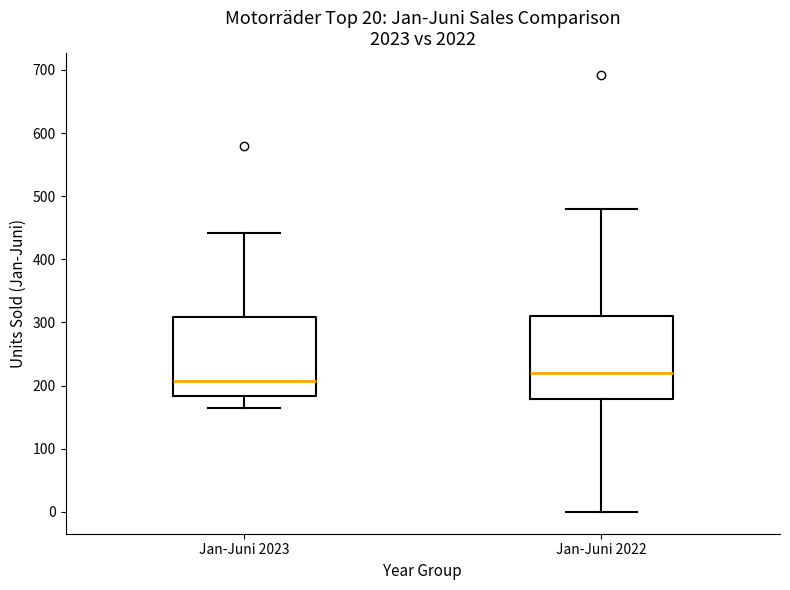

Which box's median line is the lowest?

Jan-Juni 2023